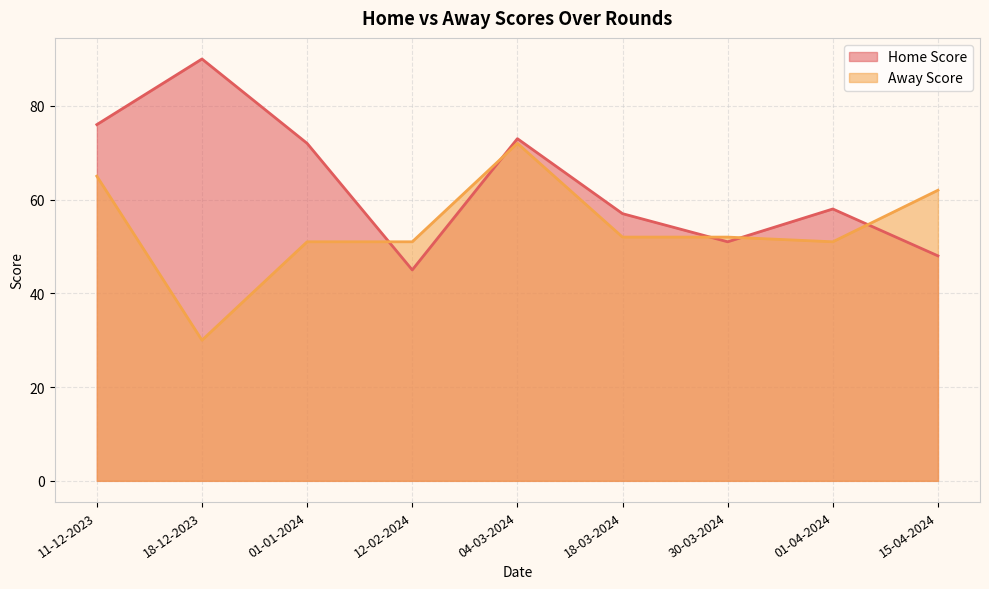

What are all the series names shown in the legend?

Home Score, Away Score